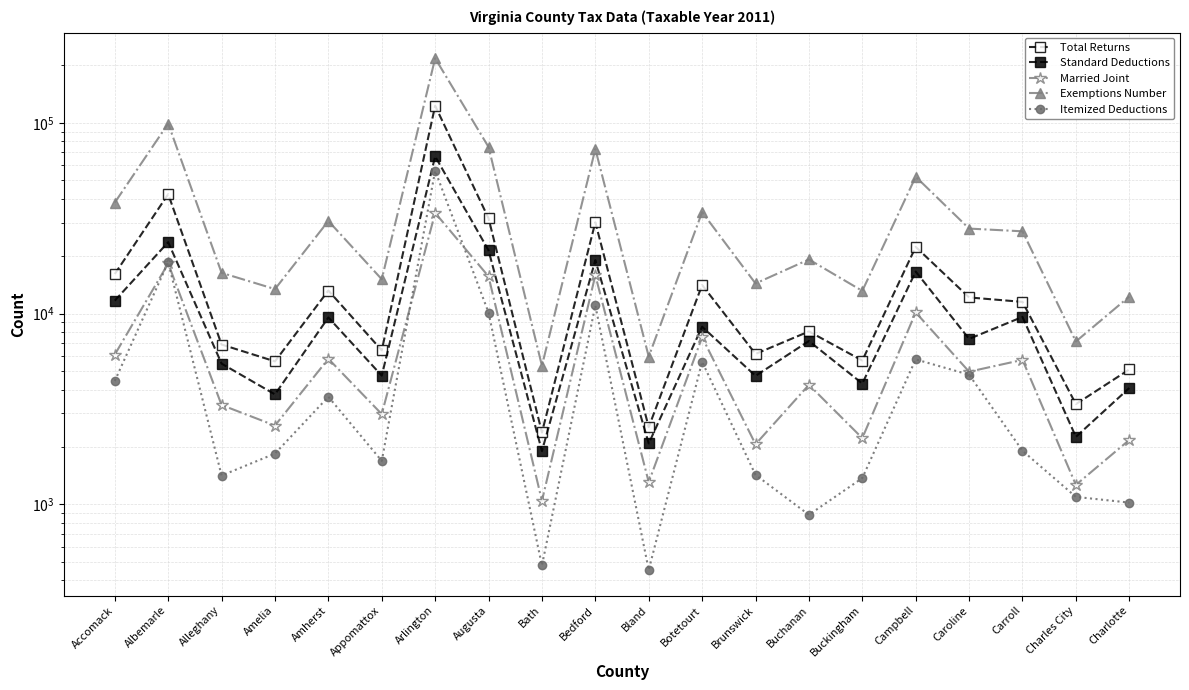

Rank the series by their maximum value, from highest to lowest.

Exemptions Number, Total Returns, Standard Deductions, Itemized Deductions, Married Joint